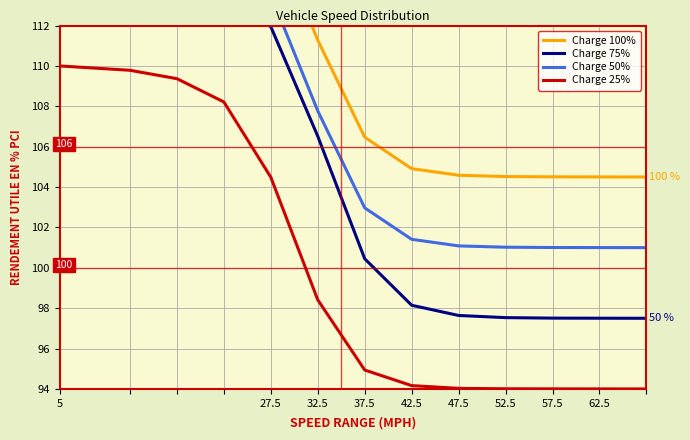

Is this an area chart (filled region under the line)?

No